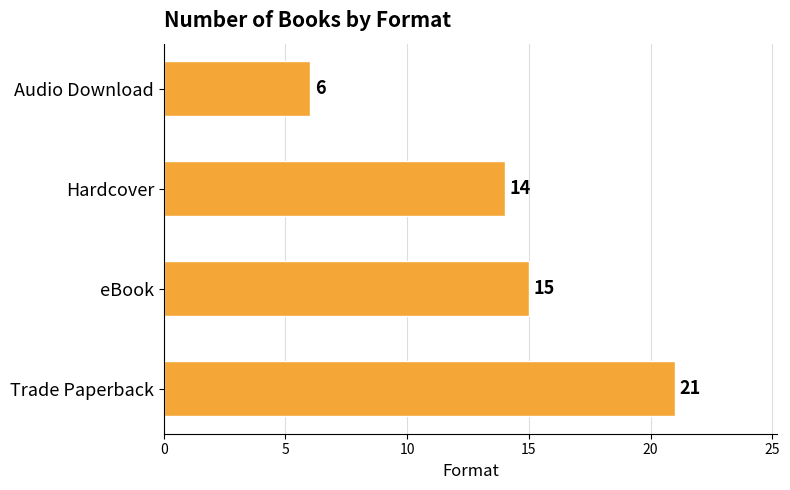

What is the difference between the second highest and second lowest values?

1